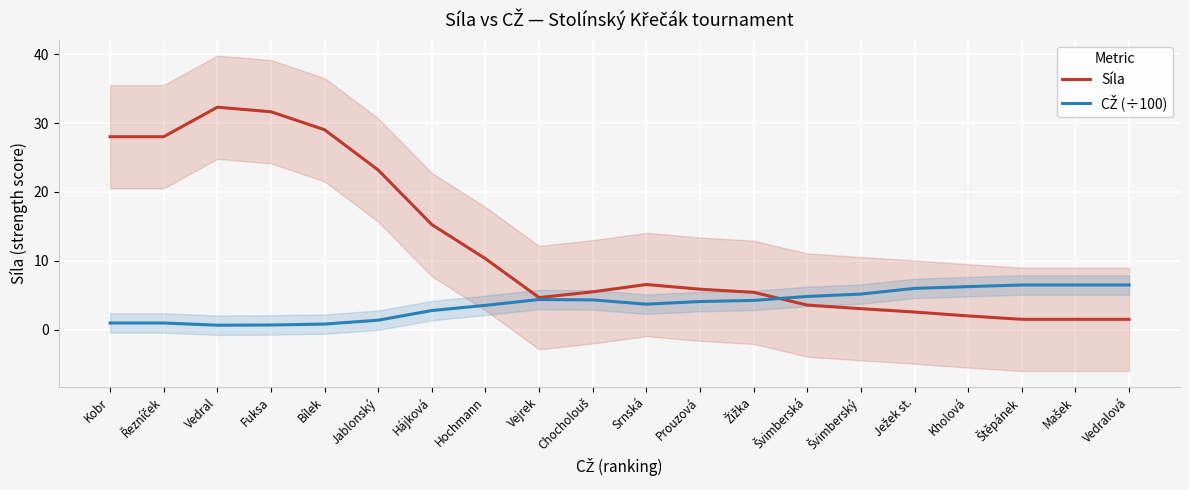

What is the value of the CŽ (÷100) point at the 17th from the left?

6.3